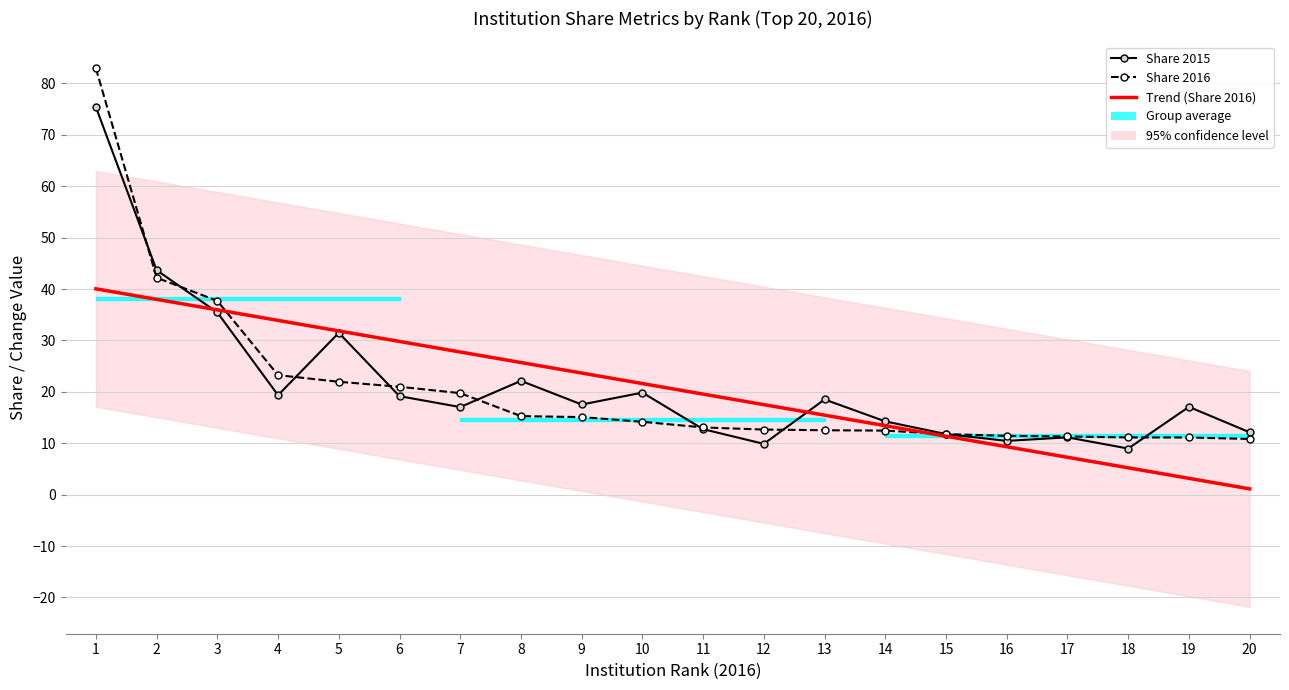

At which category is the sum across all series the highest?

1